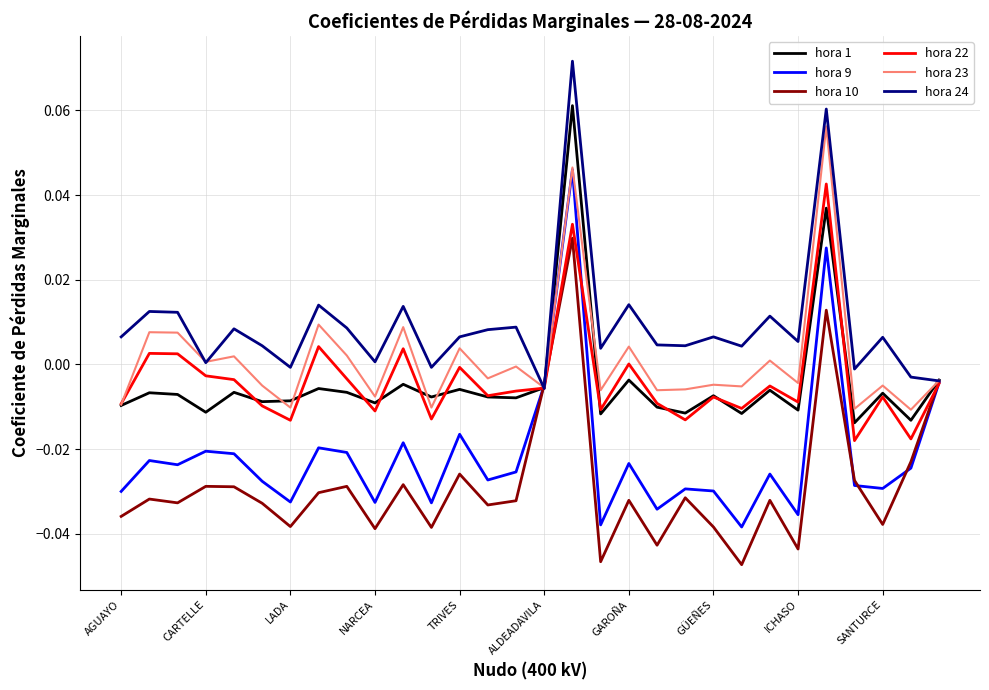

What are all the series names shown in the legend?

hora 1, hora 9, hora 10, hora 22, hora 23, hora 24